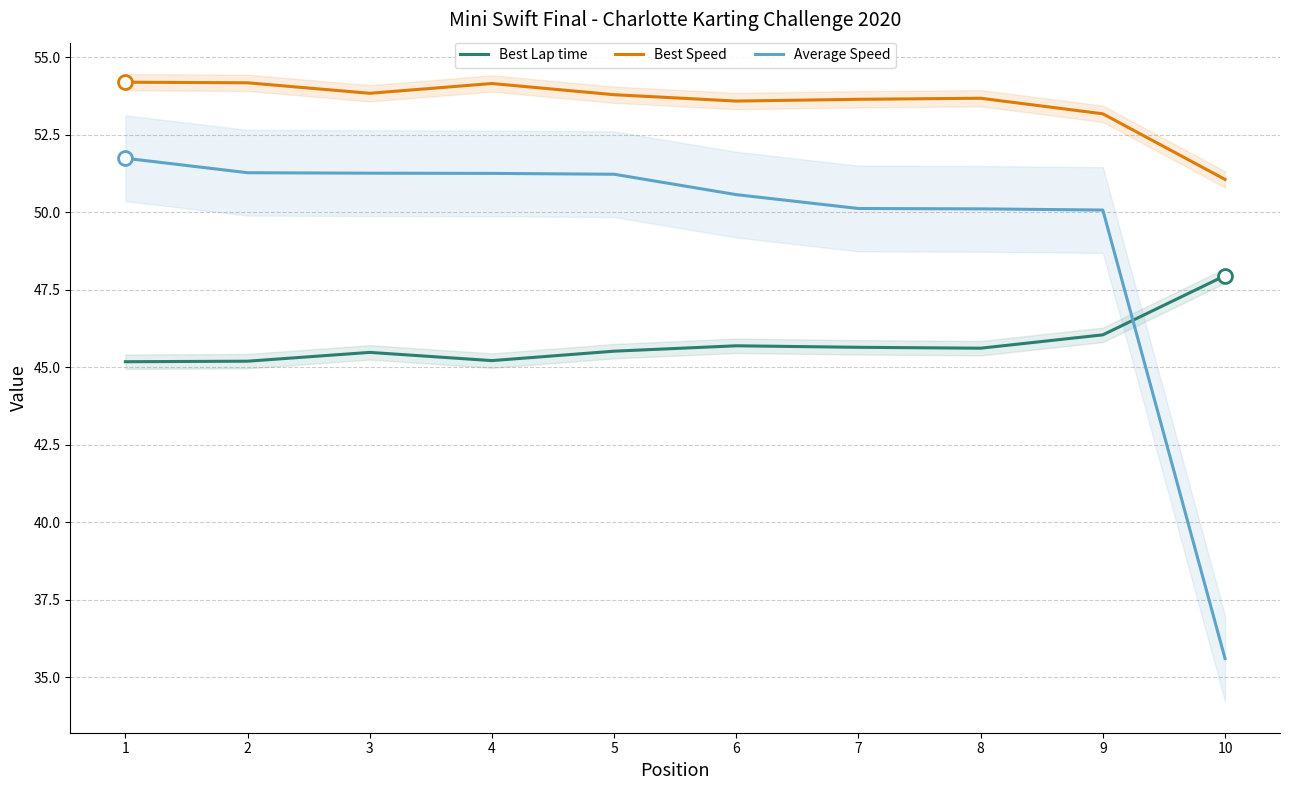

What are all the series names shown in the legend?

Best Lap time, Best Speed, Average Speed